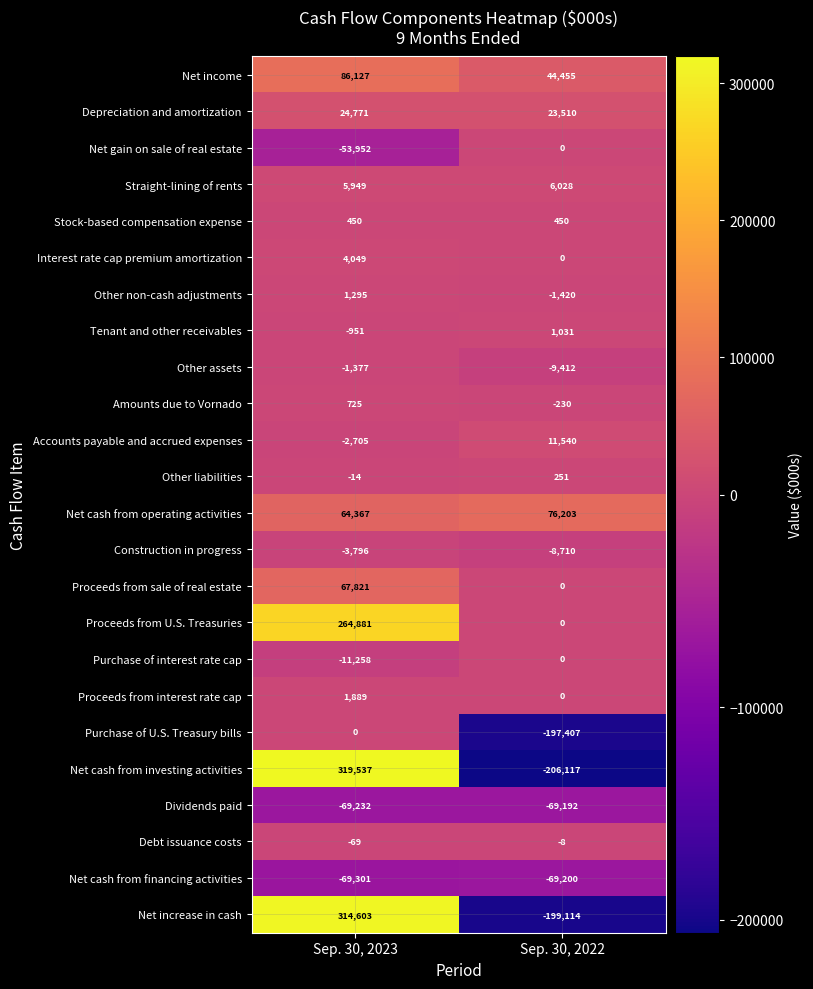

At how many categories does at least one series exceed 291049?

1